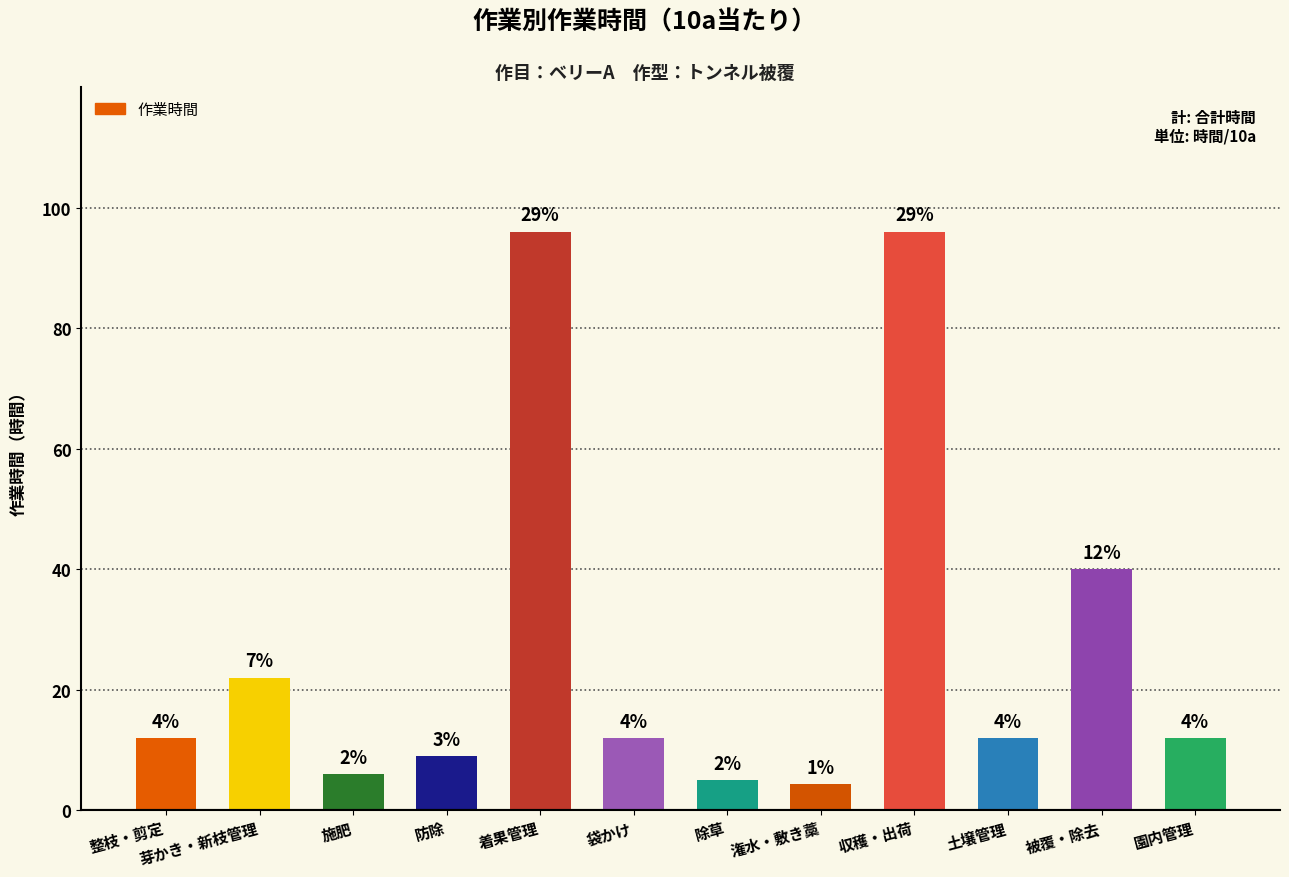

How many bars are there in total?

12